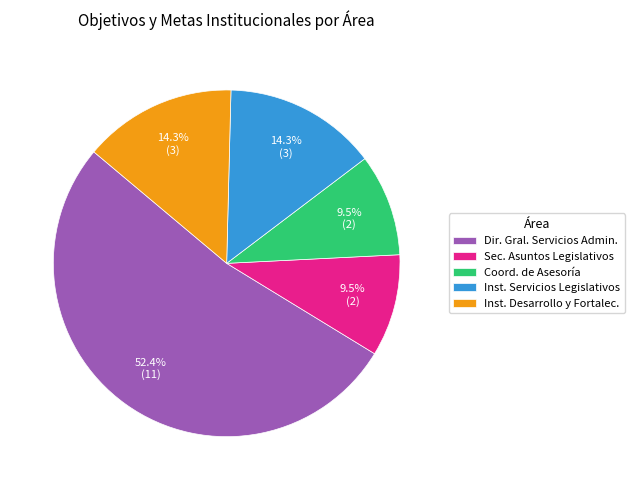

How many segments does this pie chart have?

5